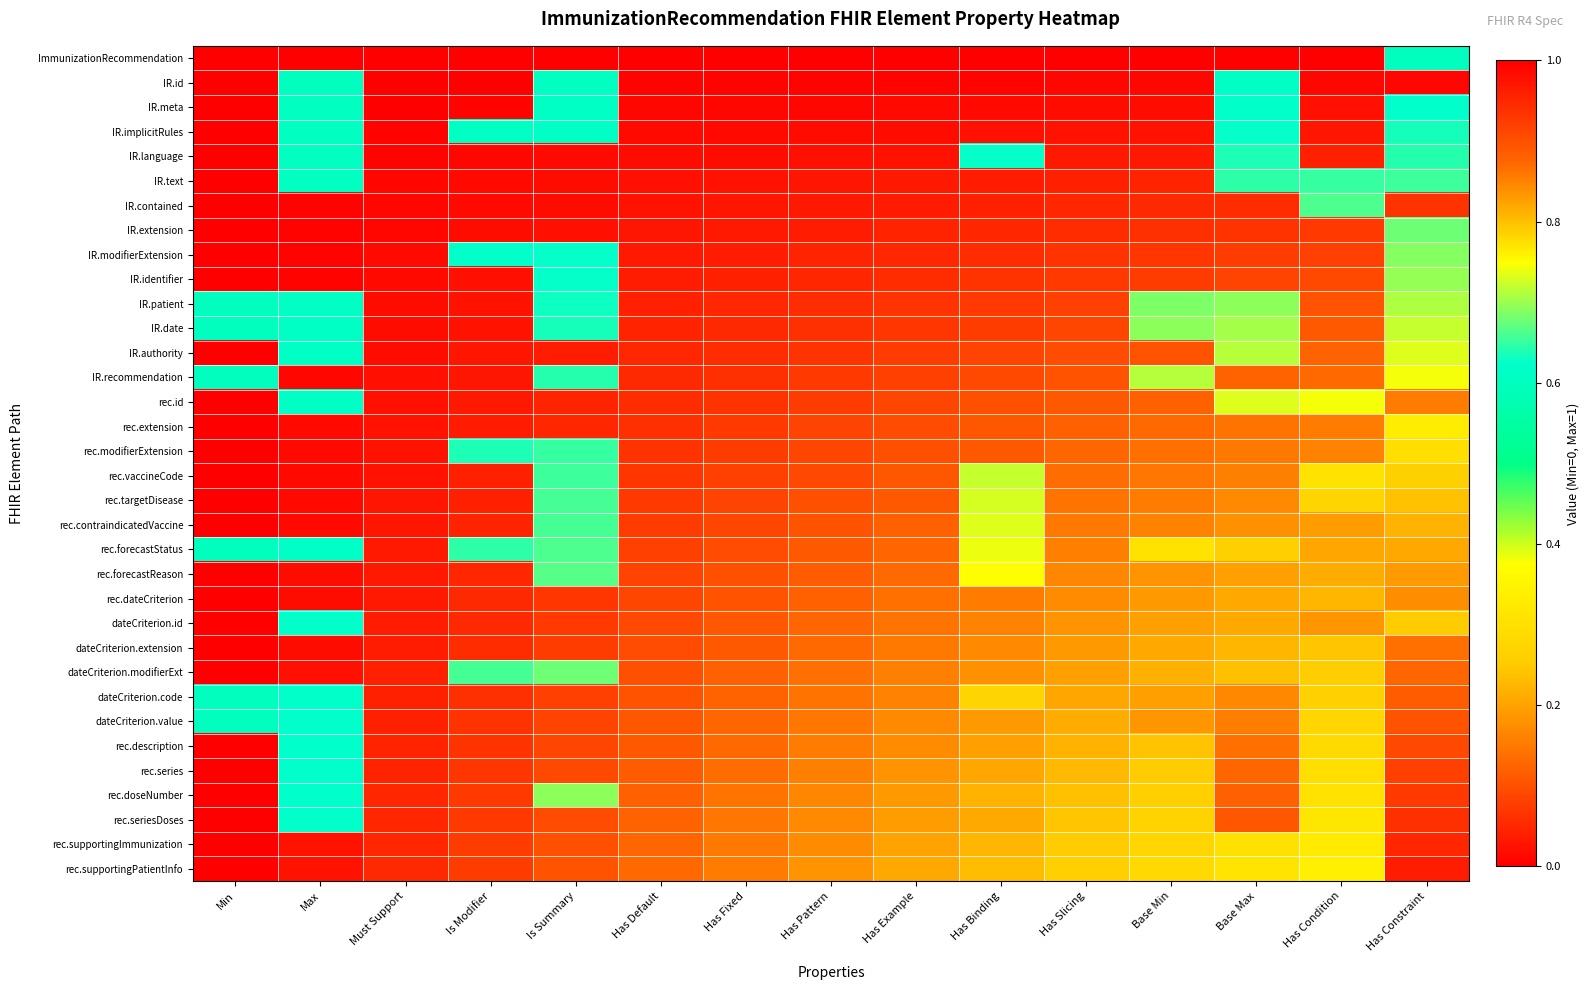

Reading right to left, transcribe all the data shown in this chart.

ImmunizationRecommendation: Has Constraint=0.6	Has Condition=0.0	Base Max=0.0	Base Min=0.0	Has Slicing=0.0	Has Binding=0.0	Has Example=0.0	Has Pattern=0.0	Has Fixed=0.0	Has Default=0.0	Is Summary=0.0	Is Modifier=0.0	Must Support=0.0	Max=0.0	Min=0.0
IR.id: Has Constraint=0.0	Has Condition=0.0	Base Max=0.6	Base Min=0.0	Has Slicing=0.0	Has Binding=0.0	Has Example=0.0	Has Pattern=0.0	Has Fixed=0.0	Has Default=0.0	Is Summary=0.6	Is Modifier=0.0	Must Support=0.0	Max=0.6	Min=0.0
IR.meta: Has Constraint=0.6	Has Condition=0.0	Base Max=0.6	Base Min=0.0	Has Slicing=0.0	Has Binding=0.0	Has Example=0.0	Has Pattern=0.0	Has Fixed=0.0	Has Default=0.0	Is Summary=0.6	Is Modifier=0.0	Must Support=0.0	Max=0.6	Min=0.0
IR.implicitRules: Has Constraint=0.6	Has Condition=0.0	Base Max=0.6	Base Min=0.0	Has Slicing=0.0	Has Binding=0.0	Has Example=0.0	Has Pattern=0.0	Has Fixed=0.0	Has Default=0.0	Is Summary=0.6	Is Modifier=0.6	Must Support=0.0	Max=0.6	Min=0.0
IR.language: Has Constraint=0.6	Has Condition=0.0	Base Max=0.6	Base Min=0.0	Has Slicing=0.0	Has Binding=0.6	Has Example=0.0	Has Pattern=0.0	Has Fixed=0.0	Has Default=0.0	Is Summary=0.0	Is Modifier=0.0	Must Support=0.0	Max=0.6	Min=0.0
IR.text: Has Constraint=0.7	Has Condition=0.7	Base Max=0.6	Base Min=0.0	Has Slicing=0.0	Has Binding=0.0	Has Example=0.0	Has Pattern=0.0	Has Fixed=0.0	Has Default=0.0	Is Summary=0.0	Is Modifier=0.0	Must Support=0.0	Max=0.6	Min=0.0
IR.contained: Has Constraint=0.1	Has Condition=0.7	Base Max=0.1	Base Min=0.1	Has Slicing=0.0	Has Binding=0.0	Has Example=0.0	Has Pattern=0.0	Has Fixed=0.0	Has Default=0.0	Is Summary=0.0	Is Modifier=0.0	Must Support=0.0	Max=0.0	Min=0.0
IR.extension: Has Constraint=0.7	Has Condition=0.1	Base Max=0.1	Base Min=0.1	Has Slicing=0.1	Has Binding=0.0	Has Example=0.0	Has Pattern=0.0	Has Fixed=0.0	Has Default=0.0	Is Summary=0.0	Is Modifier=0.0	Must Support=0.0	Max=0.0	Min=0.0
IR.modifierExtension: Has Constraint=0.7	Has Condition=0.1	Base Max=0.1	Base Min=0.1	Has Slicing=0.1	Has Binding=0.1	Has Example=0.1	Has Pattern=0.0	Has Fixed=0.0	Has Default=0.0	Is Summary=0.6	Is Modifier=0.6	Must Support=0.0	Max=0.0	Min=0.0
IR.identifier: Has Constraint=0.7	Has Condition=0.1	Base Max=0.1	Base Min=0.1	Has Slicing=0.1	Has Binding=0.1	Has Example=0.1	Has Pattern=0.0	Has Fixed=0.0	Has Default=0.0	Is Summary=0.6	Is Modifier=0.0	Must Support=0.0	Max=0.0	Min=0.0
IR.patient: Has Constraint=0.7	Has Condition=0.1	Base Max=0.7	Base Min=0.7	Has Slicing=0.1	Has Binding=0.1	Has Example=0.1	Has Pattern=0.1	Has Fixed=0.0	Has Default=0.0	Is Summary=0.6	Is Modifier=0.0	Must Support=0.0	Max=0.6	Min=0.6
IR.date: Has Constraint=0.7	Has Condition=0.1	Base Max=0.7	Base Min=0.7	Has Slicing=0.1	Has Binding=0.1	Has Example=0.1	Has Pattern=0.1	Has Fixed=0.1	Has Default=0.0	Is Summary=0.6	Is Modifier=0.0	Must Support=0.0	Max=0.6	Min=0.6
IR.authority: Has Constraint=0.7	Has Condition=0.1	Base Max=0.7	Base Min=0.1	Has Slicing=0.1	Has Binding=0.1	Has Example=0.1	Has Pattern=0.1	Has Fixed=0.1	Has Default=0.0	Is Summary=0.0	Is Modifier=0.0	Must Support=0.0	Max=0.6	Min=0.0
IR.recommendation: Has Constraint=0.7	Has Condition=0.1	Base Max=0.1	Base Min=0.7	Has Slicing=0.1	Has Binding=0.1	Has Example=0.1	Has Pattern=0.1	Has Fixed=0.1	Has Default=0.1	Is Summary=0.6	Is Modifier=0.0	Must Support=0.0	Max=0.0	Min=0.6
rec.id: Has Constraint=0.2	Has Condition=0.7	Base Max=0.7	Base Min=0.1	Has Slicing=0.1	Has Binding=0.1	Has Example=0.1	Has Pattern=0.1	Has Fixed=0.1	Has Default=0.1	Is Summary=0.0	Is Modifier=0.0	Must Support=0.0	Max=0.6	Min=0.0
rec.extension: Has Constraint=0.8	Has Condition=0.2	Base Max=0.1	Base Min=0.1	Has Slicing=0.1	Has Binding=0.1	Has Example=0.1	Has Pattern=0.1	Has Fixed=0.1	Has Default=0.1	Is Summary=0.0	Is Modifier=0.0	Must Support=0.0	Max=0.0	Min=0.0
rec.modifierExtension: Has Constraint=0.8	Has Condition=0.2	Base Max=0.2	Base Min=0.1	Has Slicing=0.1	Has Binding=0.1	Has Example=0.1	Has Pattern=0.1	Has Fixed=0.1	Has Default=0.1	Is Summary=0.7	Is Modifier=0.6	Must Support=0.0	Max=0.0	Min=0.0
rec.vaccineCode: Has Constraint=0.8	Has Condition=0.8	Base Max=0.2	Base Min=0.1	Has Slicing=0.1	Has Binding=0.7	Has Example=0.1	Has Pattern=0.1	Has Fixed=0.1	Has Default=0.1	Is Summary=0.7	Is Modifier=0.0	Must Support=0.0	Max=0.0	Min=0.0
rec.targetDisease: Has Constraint=0.8	Has Condition=0.8	Base Max=0.2	Base Min=0.2	Has Slicing=0.1	Has Binding=0.7	Has Example=0.1	Has Pattern=0.1	Has Fixed=0.1	Has Default=0.1	Is Summary=0.7	Is Modifier=0.0	Must Support=0.0	Max=0.0	Min=0.0
rec.contraindicatedVaccine: Has Constraint=0.8	Has Condition=0.2	Base Max=0.2	Base Min=0.2	Has Slicing=0.1	Has Binding=0.7	Has Example=0.1	Has Pattern=0.1	Has Fixed=0.1	Has Default=0.1	Is Summary=0.7	Is Modifier=0.0	Must Support=0.0	Max=0.0	Min=0.0
rec.forecastStatus: Has Constraint=0.8	Has Condition=0.2	Base Max=0.8	Base Min=0.8	Has Slicing=0.2	Has Binding=0.7	Has Example=0.1	Has Pattern=0.1	Has Fixed=0.1	Has Default=0.1	Is Summary=0.7	Is Modifier=0.6	Must Support=0.0	Max=0.6	Min=0.6
rec.forecastReason: Has Constraint=0.8	Has Condition=0.2	Base Max=0.2	Base Min=0.2	Has Slicing=0.2	Has Binding=0.7	Has Example=0.1	Has Pattern=0.1	Has Fixed=0.1	Has Default=0.1	Is Summary=0.7	Is Modifier=0.0	Must Support=0.0	Max=0.0	Min=0.0
rec.dateCriterion: Has Constraint=0.8	Has Condition=0.2	Base Max=0.2	Base Min=0.2	Has Slicing=0.2	Has Binding=0.2	Has Example=0.1	Has Pattern=0.1	Has Fixed=0.1	Has Default=0.1	Is Summary=0.1	Is Modifier=0.1	Must Support=0.0	Max=0.0	Min=0.0
dateCriterion.id: Has Constraint=0.3	Has Condition=0.8	Base Max=0.8	Base Min=0.2	Has Slicing=0.2	Has Binding=0.2	Has Example=0.1	Has Pattern=0.1	Has Fixed=0.1	Has Default=0.1	Is Summary=0.1	Is Modifier=0.1	Must Support=0.0	Max=0.6	Min=0.0
dateCriterion.extension: Has Constraint=0.9	Has Condition=0.2	Base Max=0.2	Base Min=0.2	Has Slicing=0.2	Has Binding=0.2	Has Example=0.2	Has Pattern=0.1	Has Fixed=0.1	Has Default=0.1	Is Summary=0.1	Is Modifier=0.1	Must Support=0.0	Max=0.0	Min=0.0
dateCriterion.modifierExt: Has Constraint=0.9	Has Condition=0.3	Base Max=0.2	Base Min=0.2	Has Slicing=0.2	Has Binding=0.2	Has Example=0.2	Has Pattern=0.1	Has Fixed=0.1	Has Default=0.1	Is Summary=0.7	Is Modifier=0.7	Must Support=0.0	Max=0.0	Min=0.0
dateCriterion.code: Has Constraint=0.9	Has Condition=0.3	Base Max=0.8	Base Min=0.8	Has Slicing=0.2	Has Binding=0.8	Has Example=0.2	Has Pattern=0.1	Has Fixed=0.1	Has Default=0.1	Is Summary=0.1	Is Modifier=0.1	Must Support=0.0	Max=0.6	Min=0.6
dateCriterion.value: Has Constraint=0.9	Has Condition=0.3	Base Max=0.9	Base Min=0.8	Has Slicing=0.2	Has Binding=0.2	Has Example=0.2	Has Pattern=0.1	Has Fixed=0.1	Has Default=0.1	Is Summary=0.1	Is Modifier=0.1	Must Support=0.0	Max=0.6	Min=0.6
rec.description: Has Constraint=0.9	Has Condition=0.3	Base Max=0.9	Base Min=0.2	Has Slicing=0.2	Has Binding=0.2	Has Example=0.2	Has Pattern=0.2	Has Fixed=0.1	Has Default=0.1	Is Summary=0.1	Is Modifier=0.1	Must Support=0.0	Max=0.6	Min=0.0
rec.series: Has Constraint=0.9	Has Condition=0.3	Base Max=0.9	Base Min=0.3	Has Slicing=0.2	Has Binding=0.2	Has Example=0.2	Has Pattern=0.2	Has Fixed=0.1	Has Default=0.1	Is Summary=0.1	Is Modifier=0.1	Must Support=0.0	Max=0.6	Min=0.0
rec.doseNumber: Has Constraint=0.9	Has Condition=0.3	Base Max=0.9	Base Min=0.3	Has Slicing=0.2	Has Binding=0.8	Has Example=0.2	Has Pattern=0.2	Has Fixed=0.1	Has Default=0.1	Is Summary=0.7	Is Modifier=0.1	Must Support=0.0	Max=0.6	Min=0.0
rec.seriesDoses: Has Constraint=0.9	Has Condition=0.3	Base Max=0.9	Base Min=0.3	Has Slicing=0.2	Has Binding=0.8	Has Example=0.2	Has Pattern=0.2	Has Fixed=0.1	Has Default=0.1	Is Summary=0.1	Is Modifier=0.1	Must Support=0.0	Max=0.6	Min=0.0
rec.supportingImmunization: Has Constraint=1.0	Has Condition=0.3	Base Max=0.3	Base Min=0.3	Has Slicing=0.3	Has Binding=0.2	Has Example=0.2	Has Pattern=0.2	Has Fixed=0.2	Has Default=0.1	Is Summary=0.1	Is Modifier=0.1	Must Support=0.1	Max=0.0	Min=0.0
rec.supportingPatientInfo: Has Constraint=1.0	Has Condition=0.3	Base Max=0.3	Base Min=0.3	Has Slicing=0.3	Has Binding=0.2	Has Example=0.2	Has Pattern=0.2	Has Fixed=0.2	Has Default=0.1	Is Summary=0.1	Is Modifier=0.1	Must Support=0.1	Max=0.0	Min=0.0